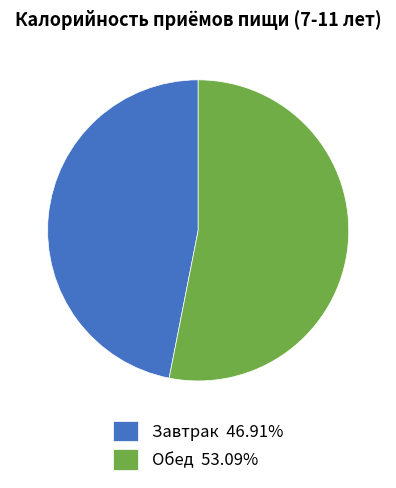

Is Обед 53.09% the majority of the pie?

Yes